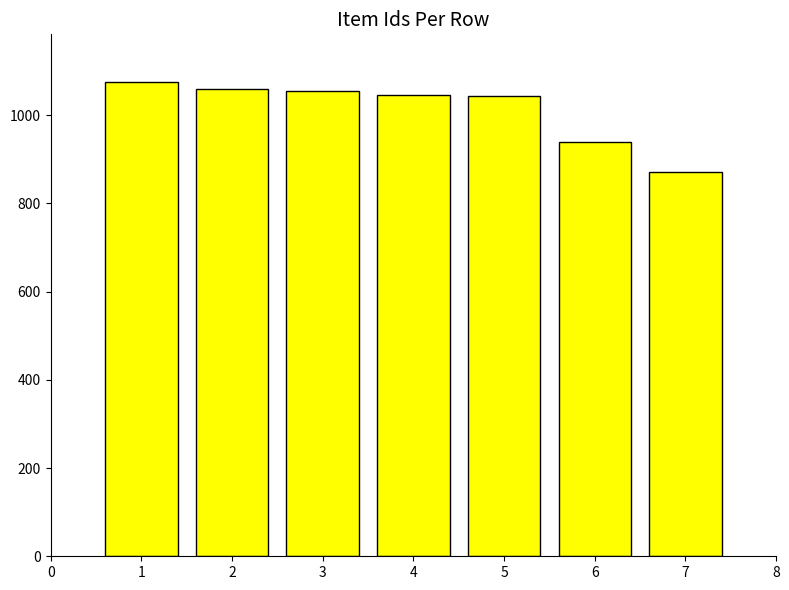

How many values are below 1045?

3